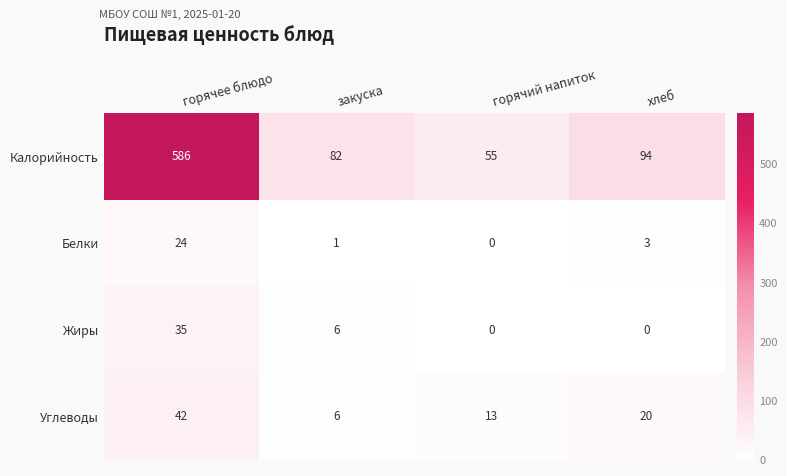

Between горячее блюдо and горячий напиток, which series saw the biggest shift?

Калорийность